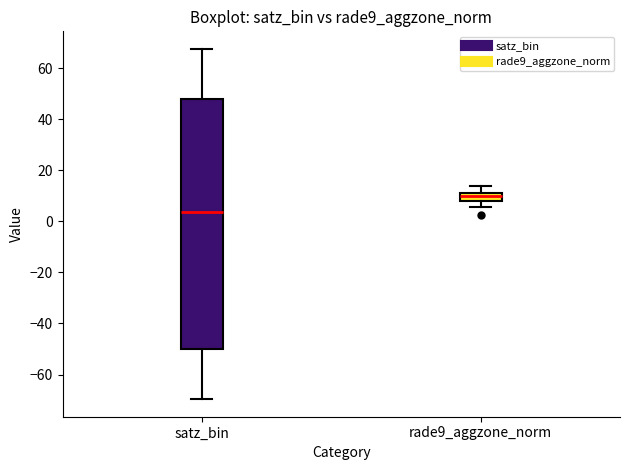

Where does the median line of the box for rade9_aggzone_norm sit on the y-axis? The values are not printed on the chart, so give them approximately, as read against the axis.

10